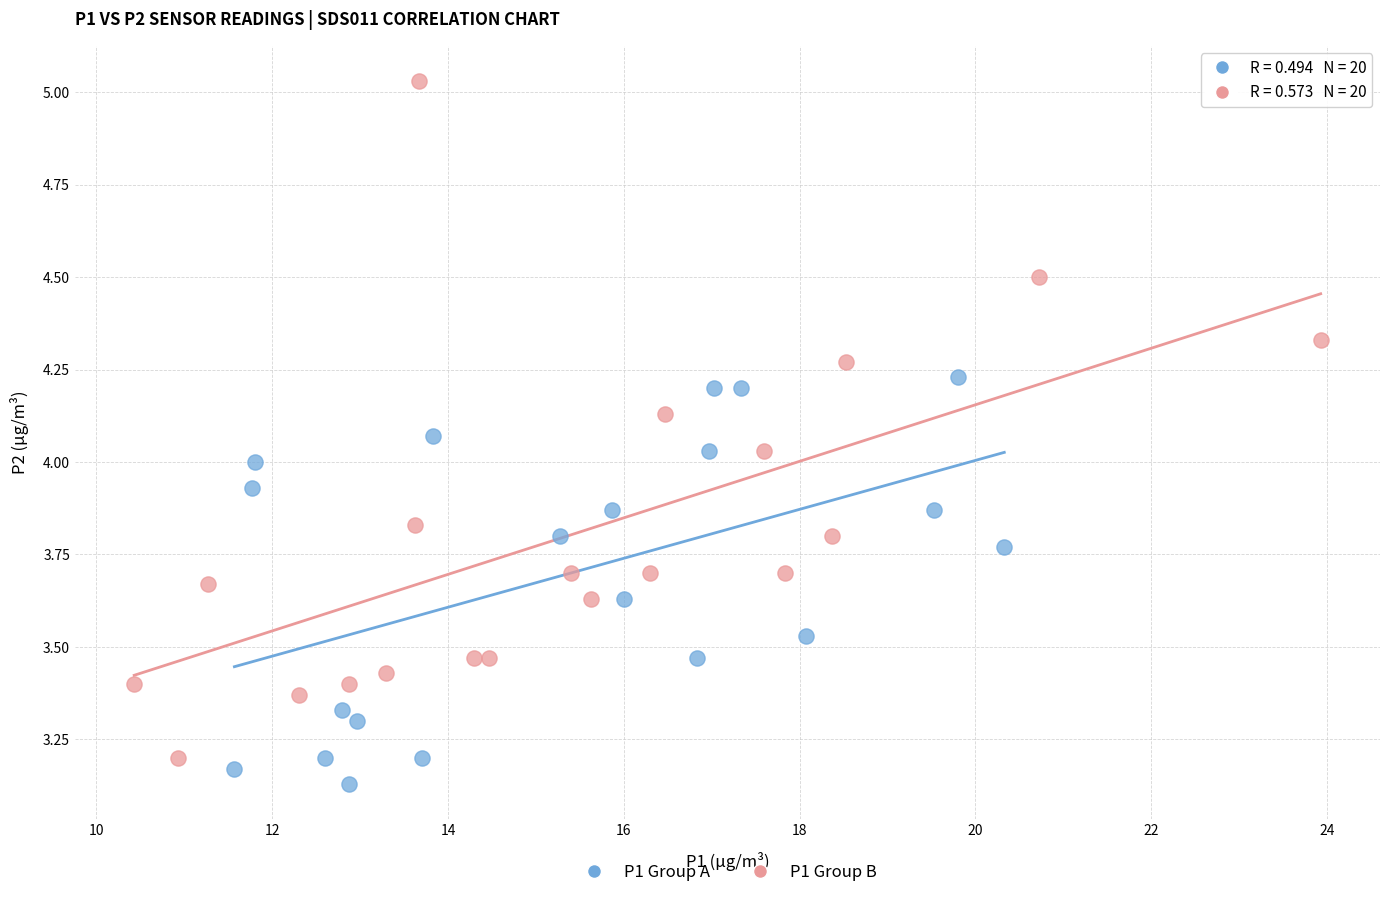

Which series has the widest spread of Y values?

P1 Group B